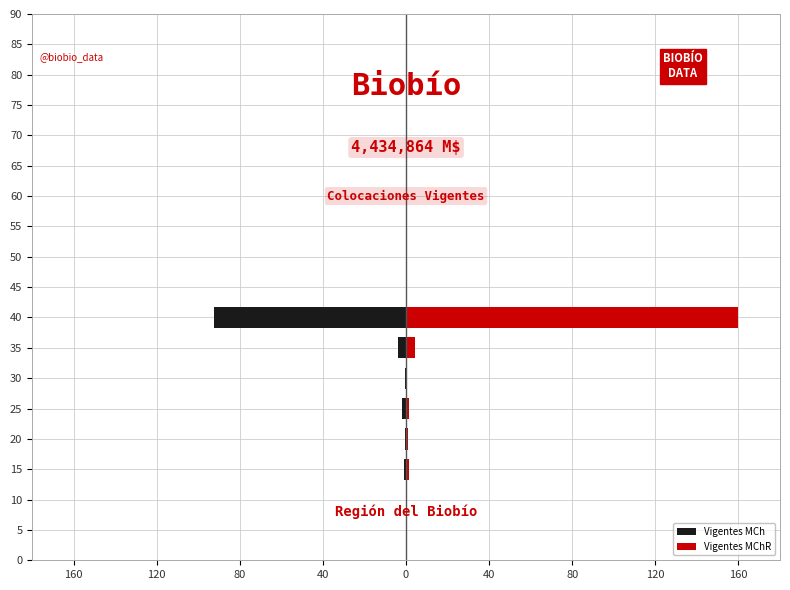

Which series has the largest total across all categories?

Vigentes MChR